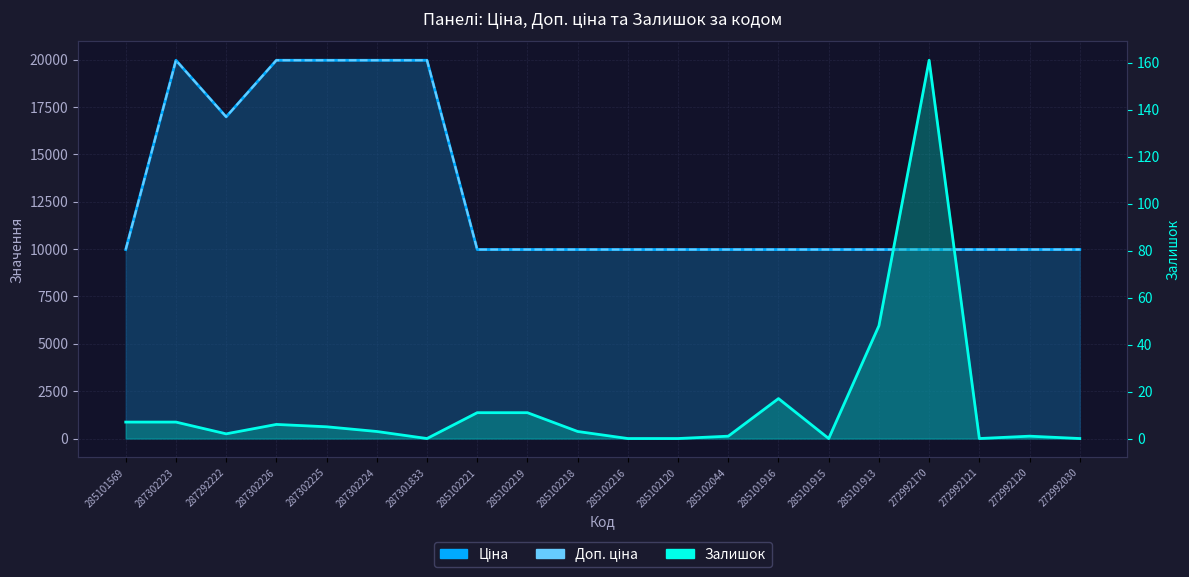

Which has a higher value, 287301833 or 272992121?

287301833